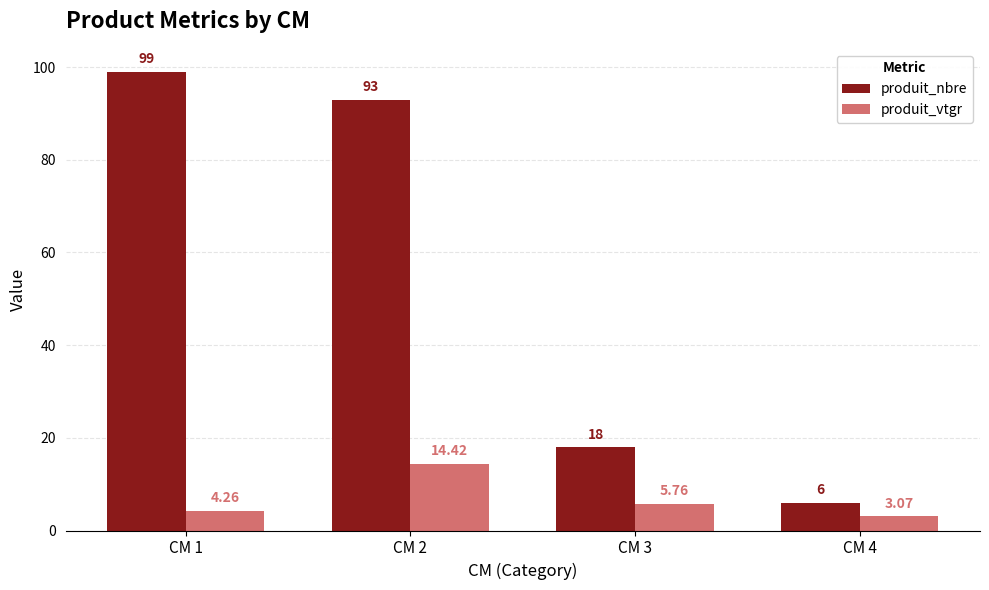

At which label does produit_vtgr reach its peak?

CM 2